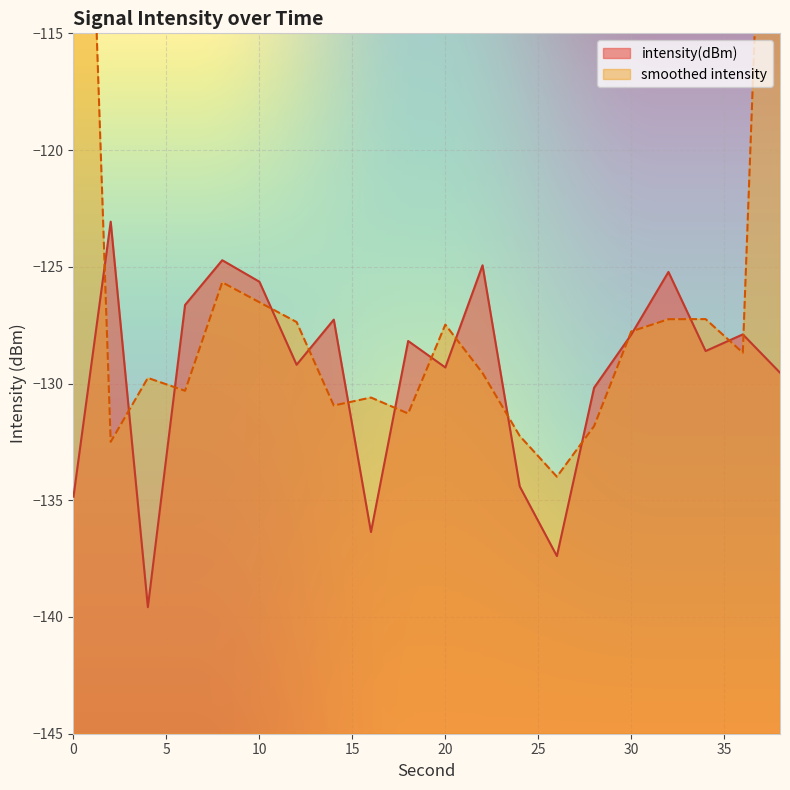

List the labels in order of value, smallest first.

4, 26, 16, 0, 24, 28, 38, 20, 12, 34, 18, 30, 36, 14, 6, 10, 32, 22, 8, 2